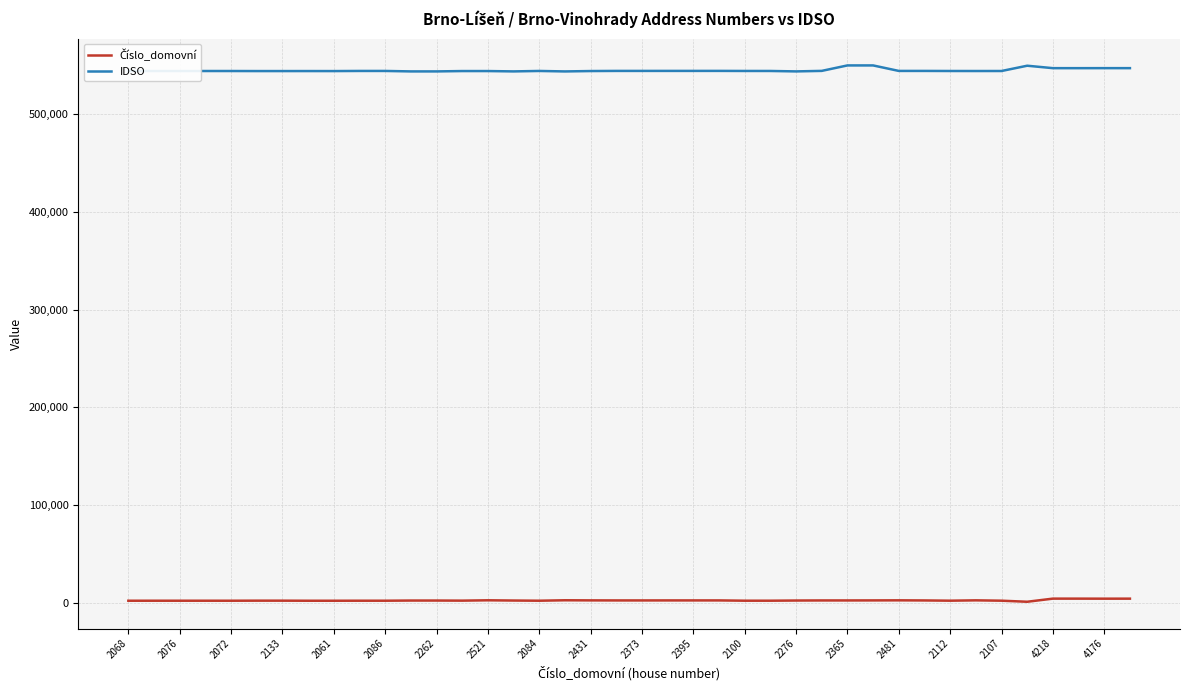

Which series has the largest total across all categories?

IDSO